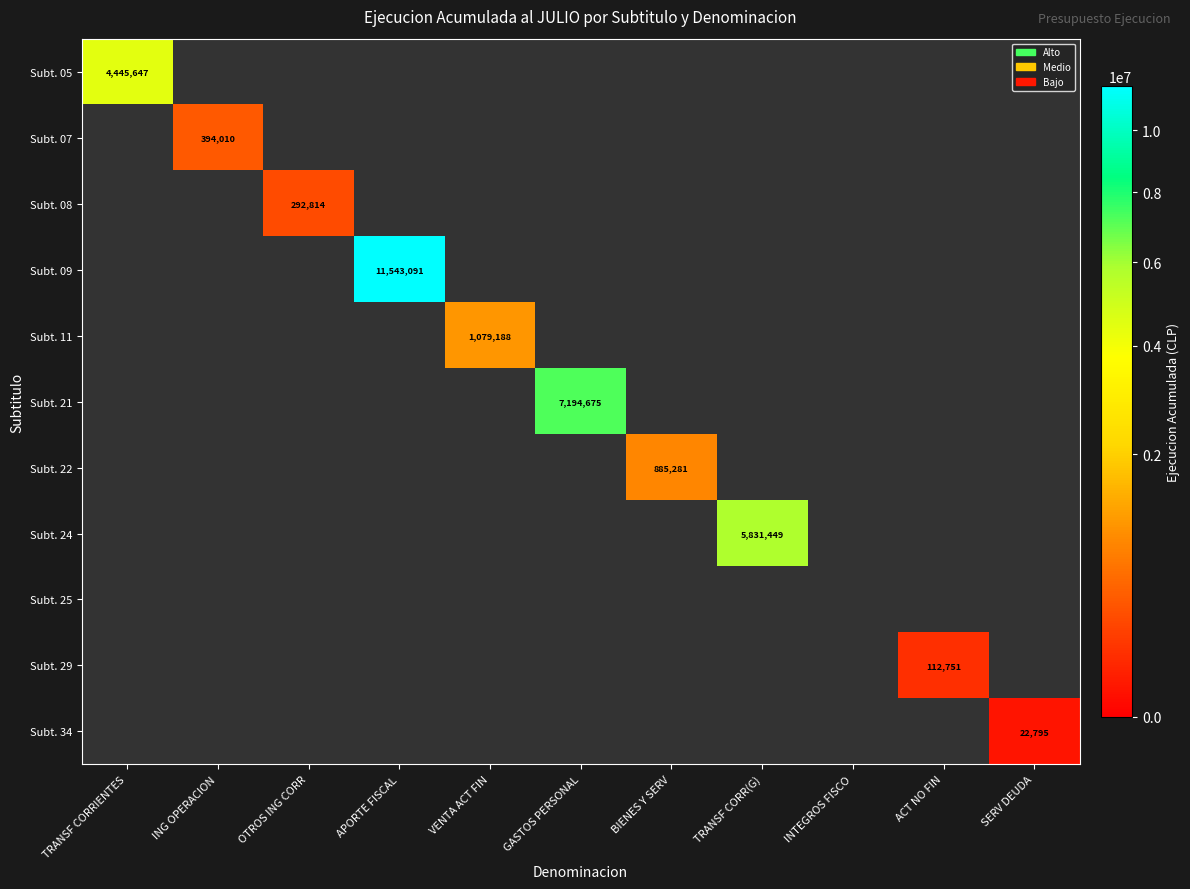

What is the maximum value shown in the chart?

11543091